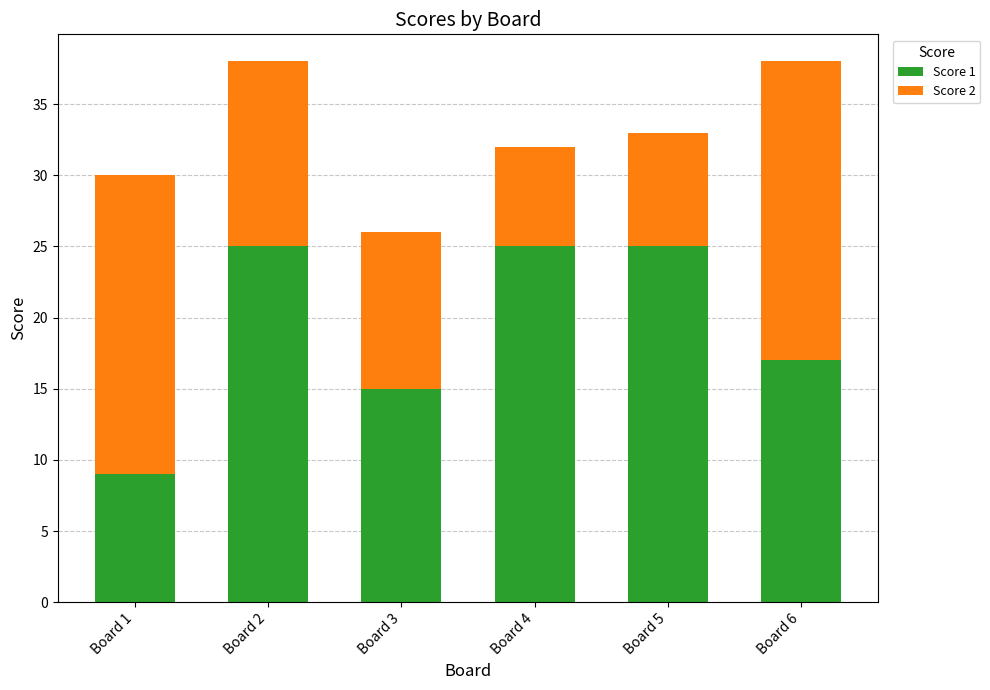

Reading left to right, transcribe the values for Score 1.

Board 1=9	Board 2=25	Board 3=15	Board 4=25	Board 5=25	Board 6=17